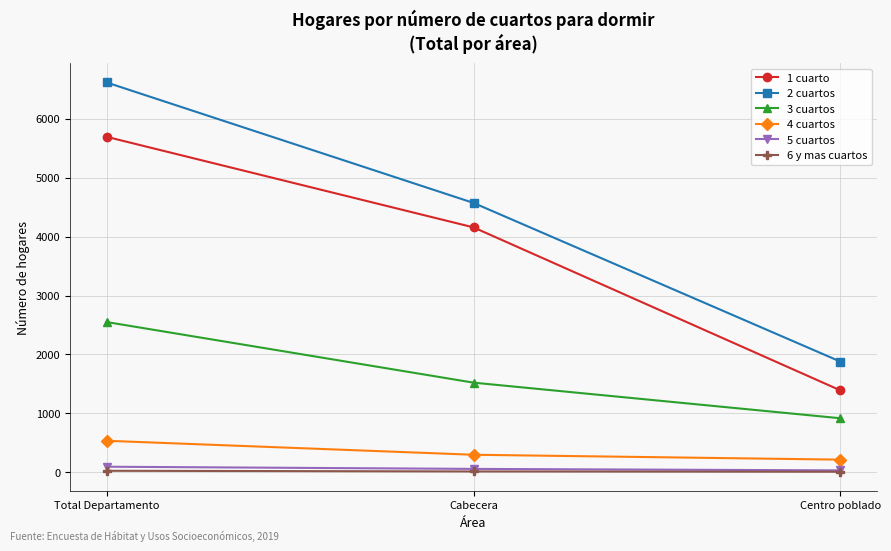

At which label does 3 cuartos reach its minimum?

Centro poblado